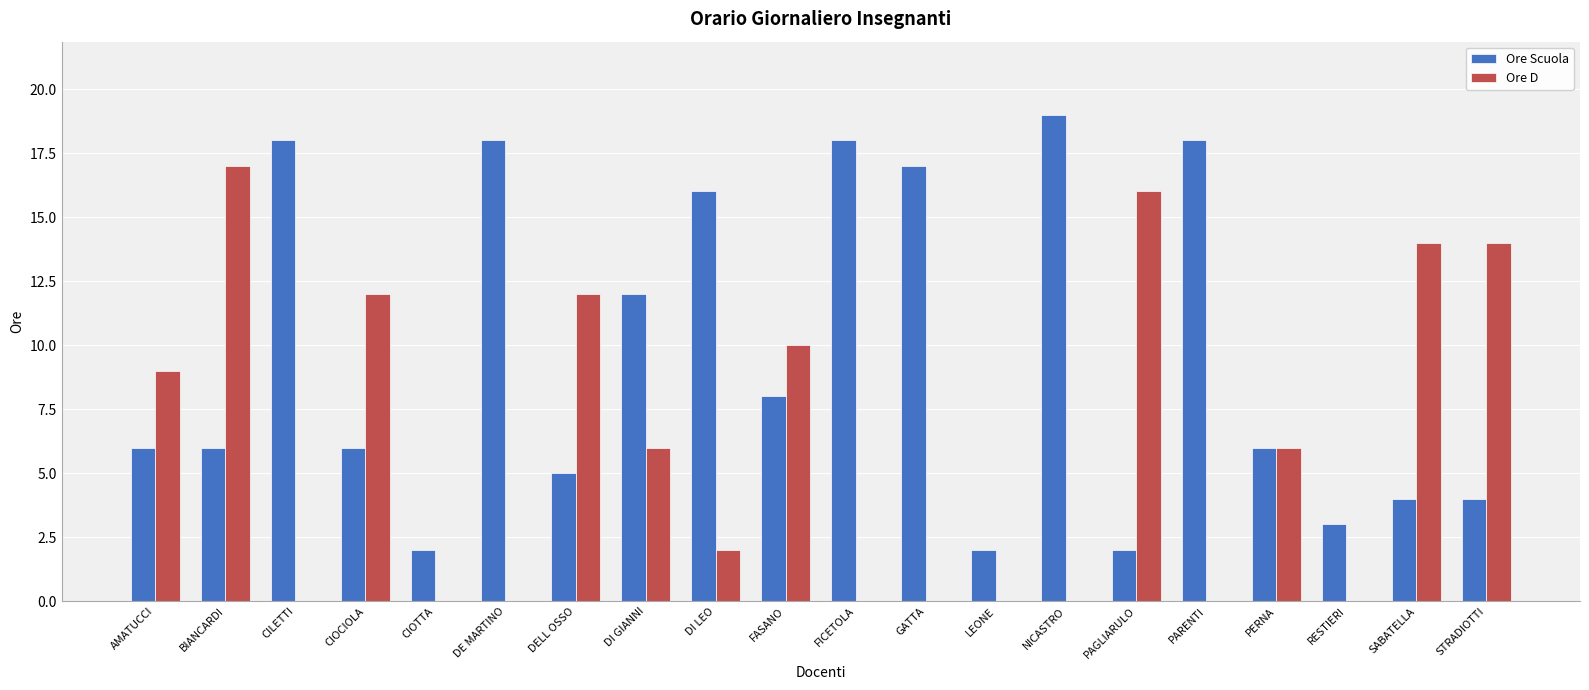

Between BIANCARDI and CIOTTA, which series saw the biggest shift?

Ore D